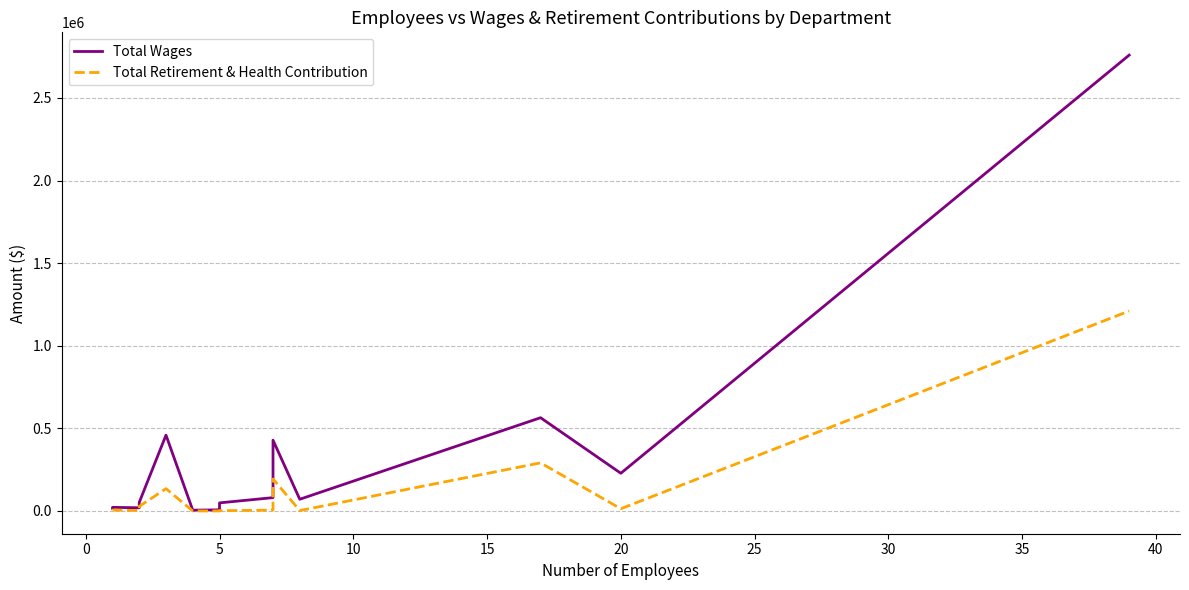

Which has a higher value, 25 or 40?

40